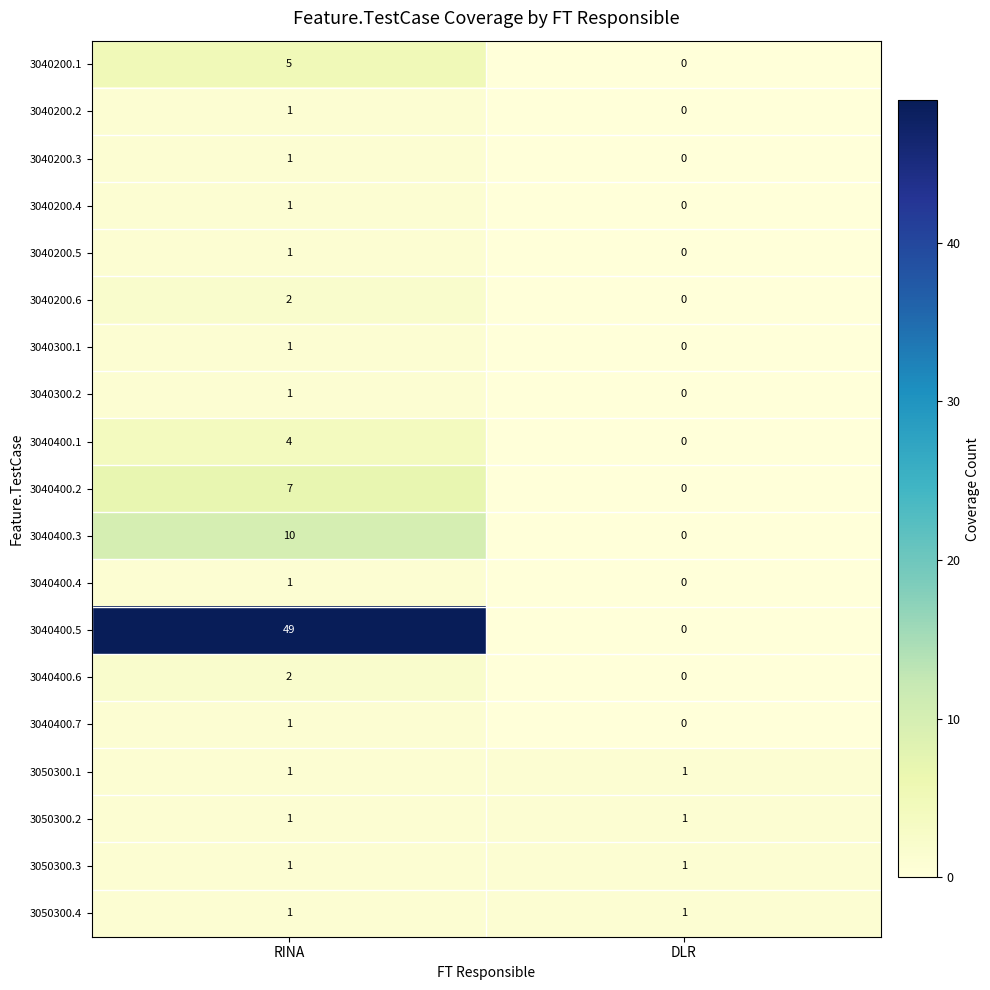

Is the value of 3040400.4 at RINA greater than the value of 3040400.5 at RINA?

No